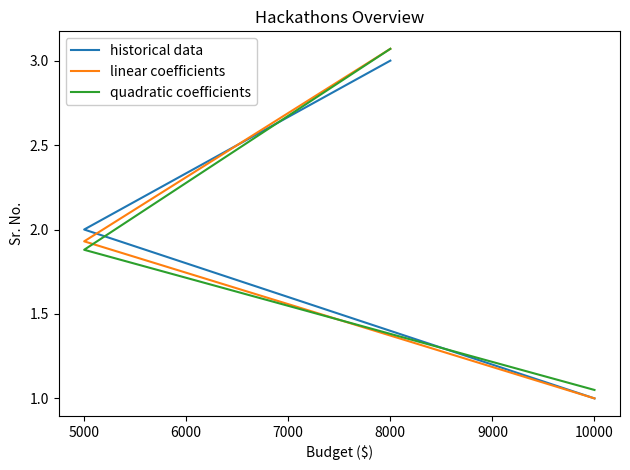

True or false: quadratic coefficients has a value of 1.9 at 5000.

True